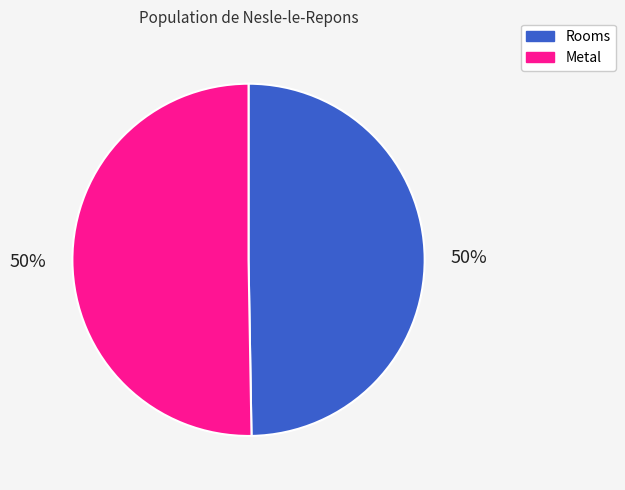

Combined, do Rooms and Metal account for over 50%?

Yes